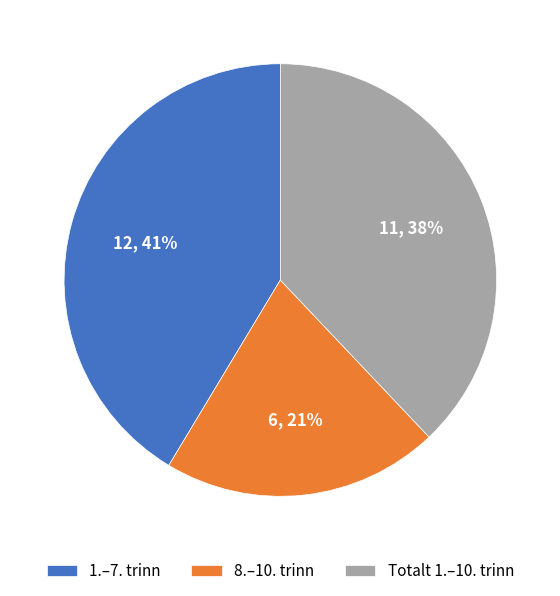

How many slices are in this pie chart?

3